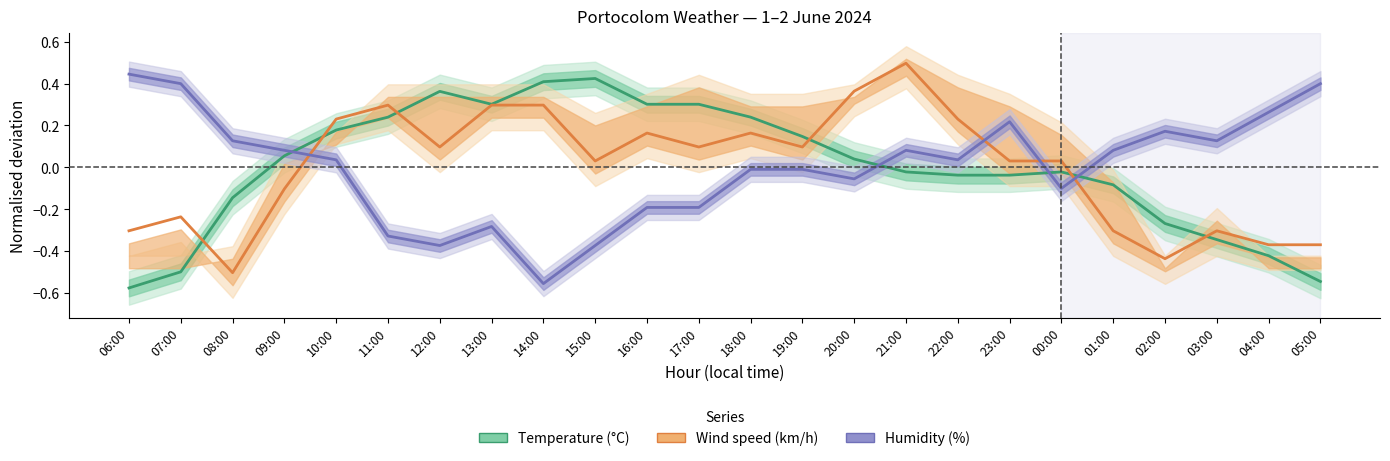

How many lines are shown in the chart?

3